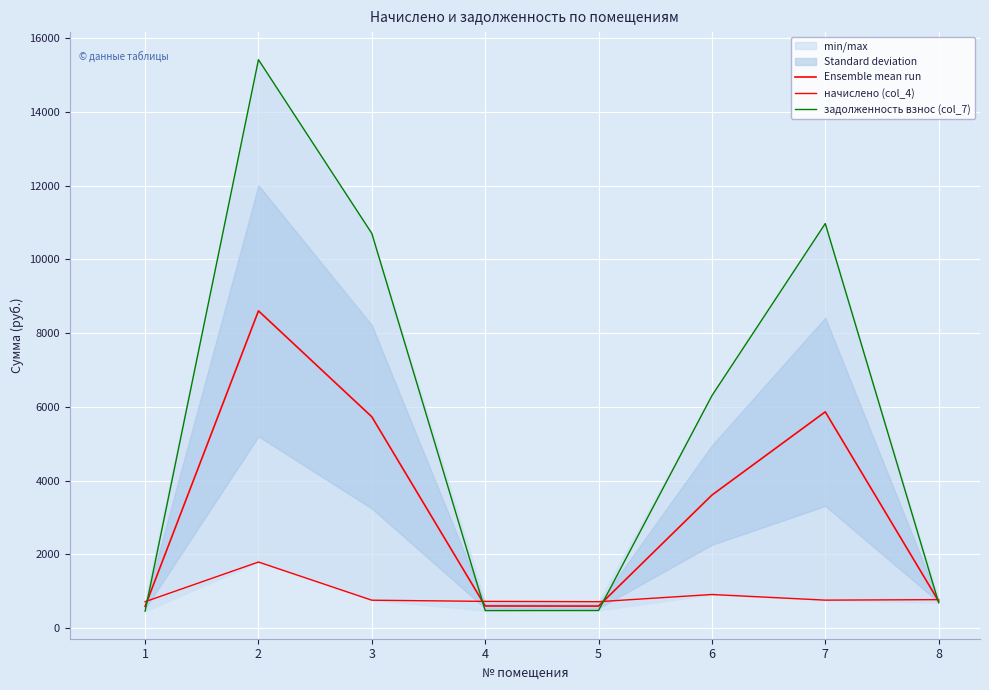

Which category has the highest value in the начислено (col_4) series?

2